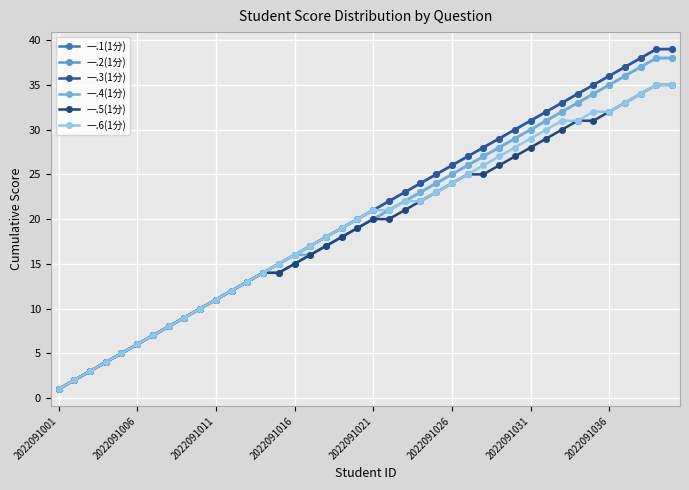

Which category has the lowest value across all series?

2022091001